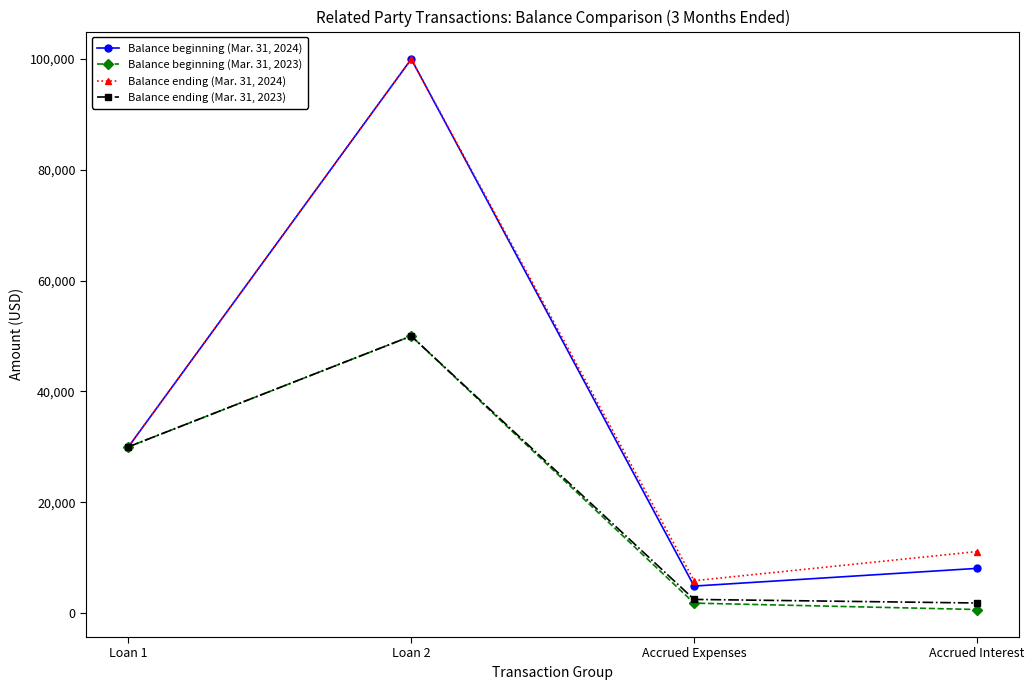

Is it true that Balance ending (Mar. 31, 2024) equals 48036 at Loan 1?

False